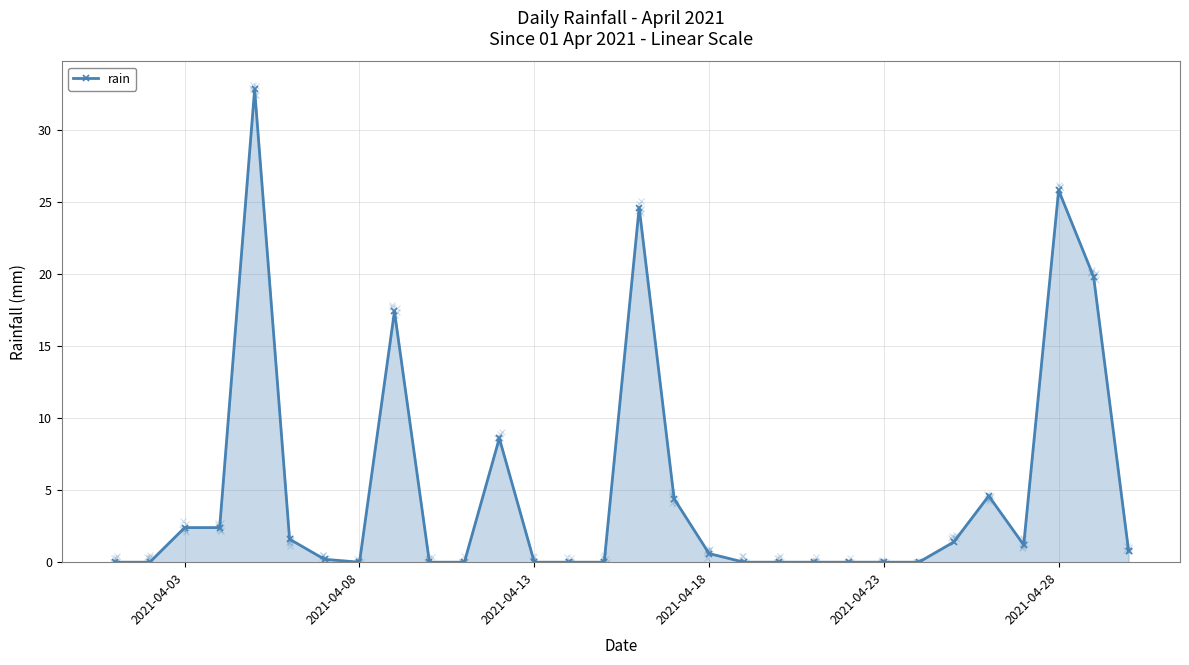

The value of rain at 2021-04-08 is 12.8. True or false?

False